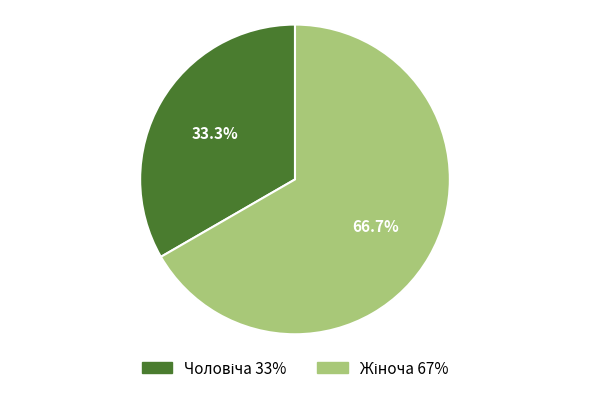

Is there any slice that represents more than half of the pie?

Yes